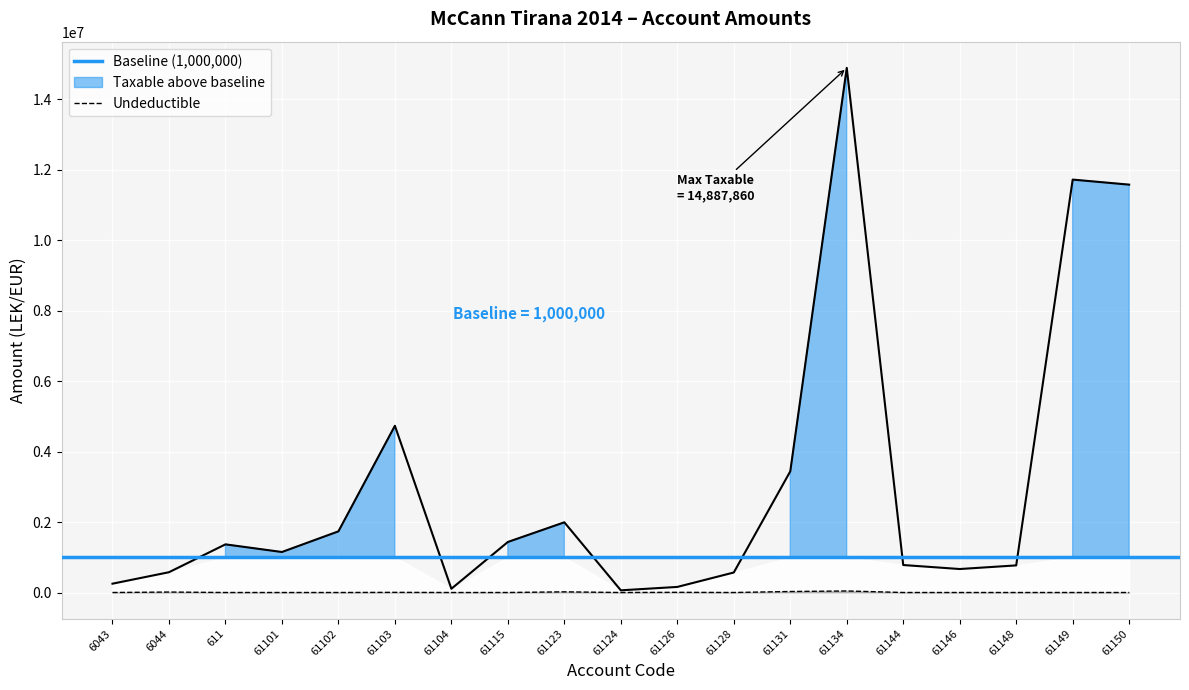

At how many categories does at least one series exceed 8157103?

3